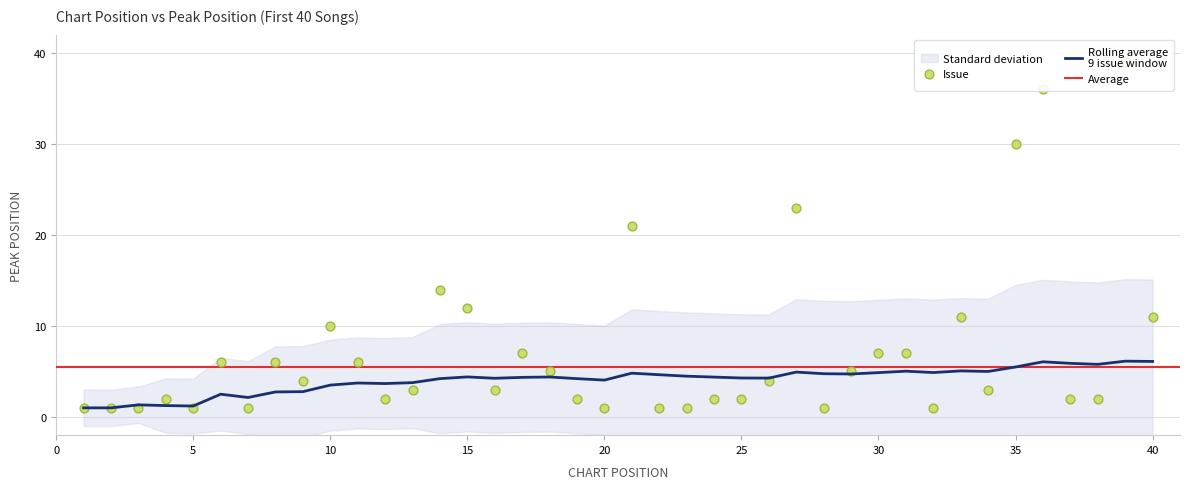

Is the value of Rolling average at 40 greater than the value of Peak Position at 6?

Yes